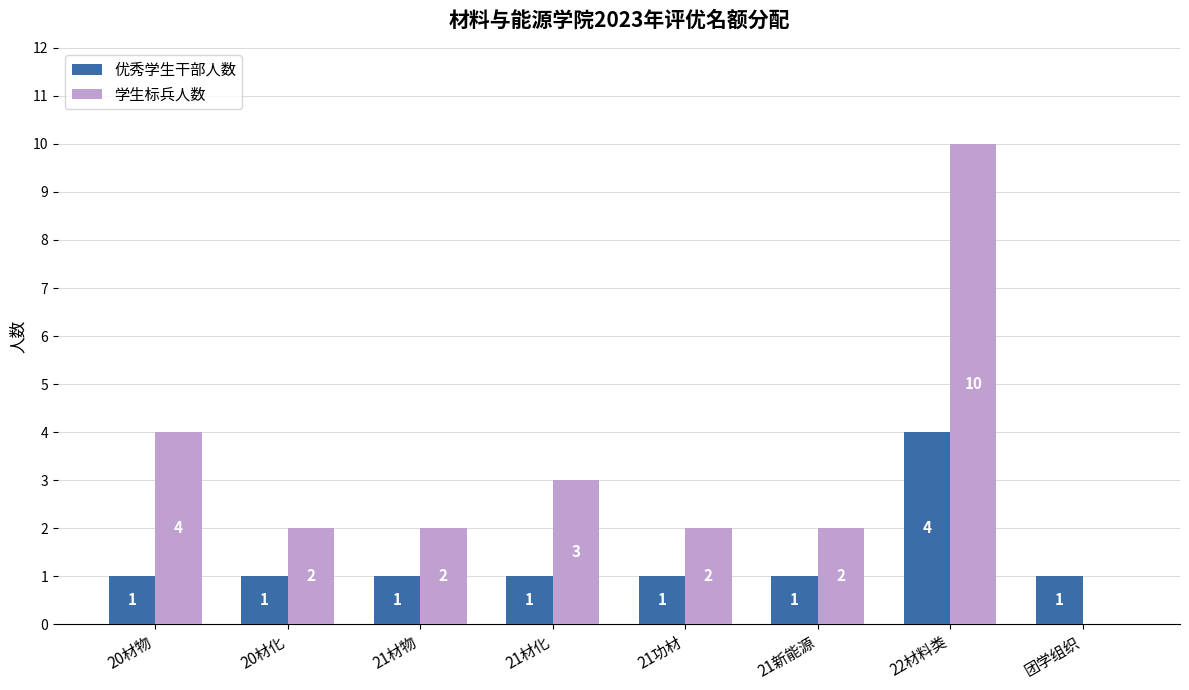

Reading right to left, transcribe all the data shown in this chart.

优秀学生干部人数: 1	4	1	1	1	1	1	1
学生标兵人数: 0	10	2	2	3	2	2	4